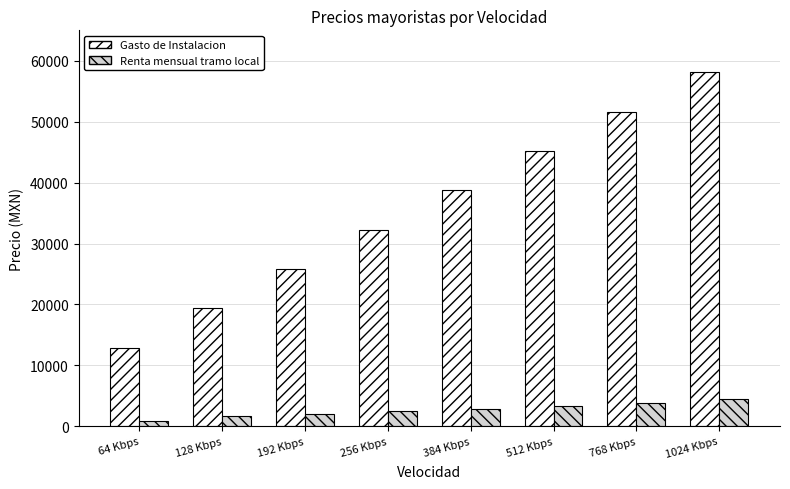

Where is Gasto de Instalacion nearest to the value 35497?

256 Kbps